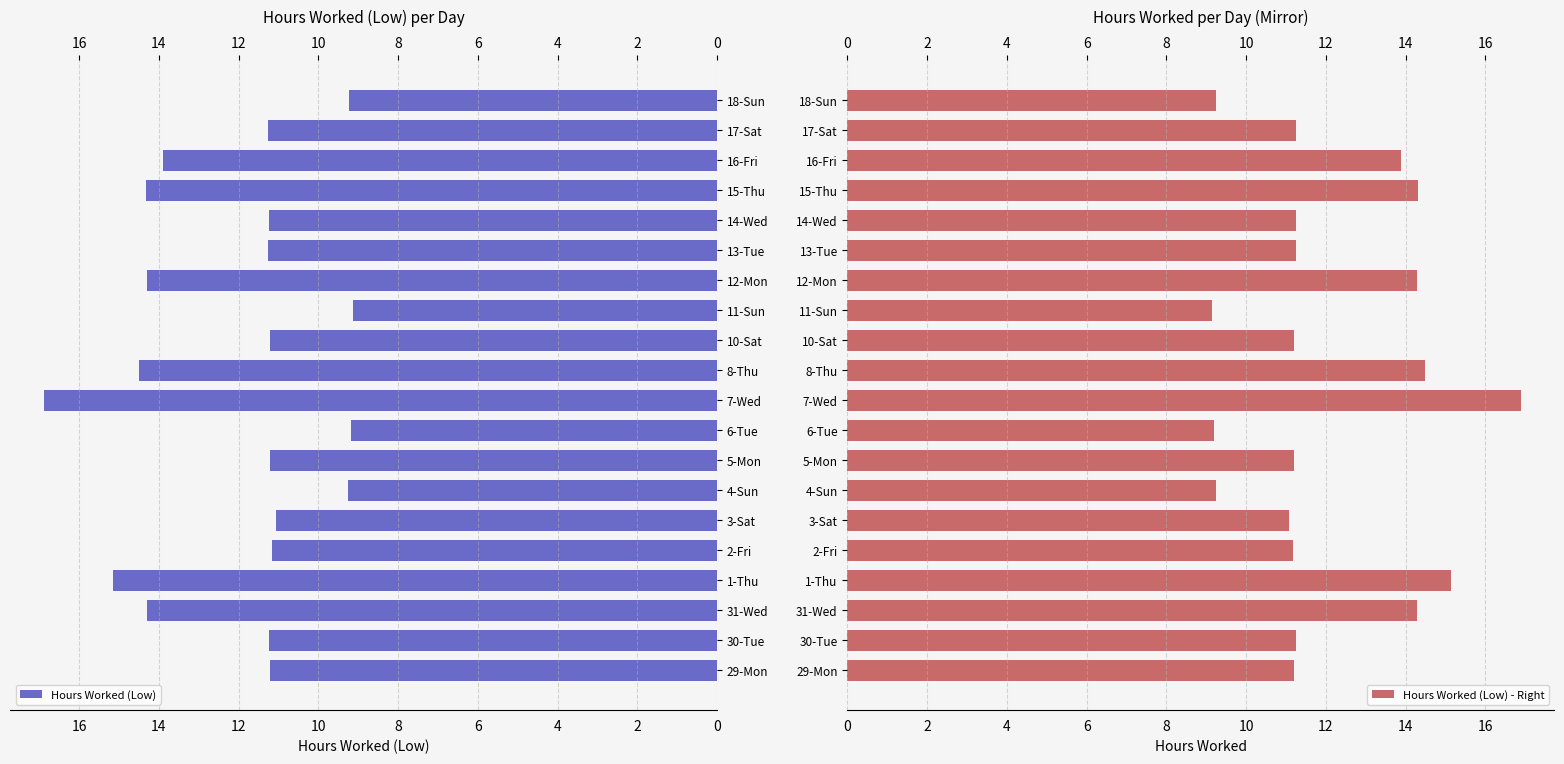

What is the lowest value of the Hours Worked (Low) series?

9.1